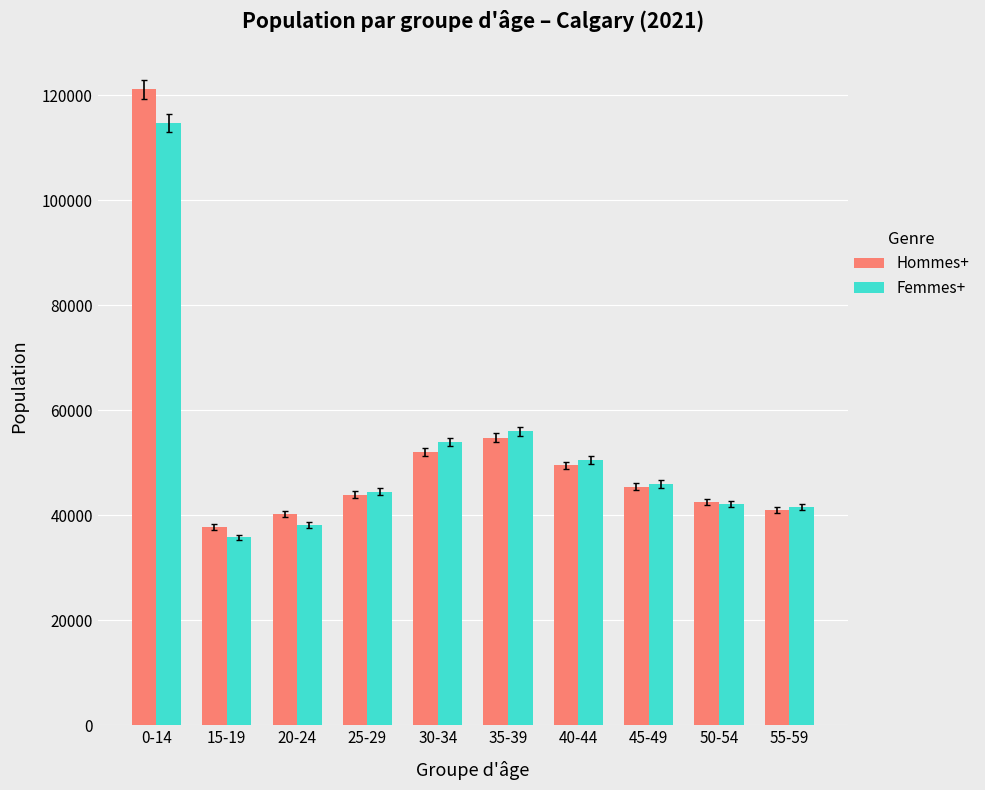

What is the difference between the maximum and minimum values in the Hommes+ series?

83425